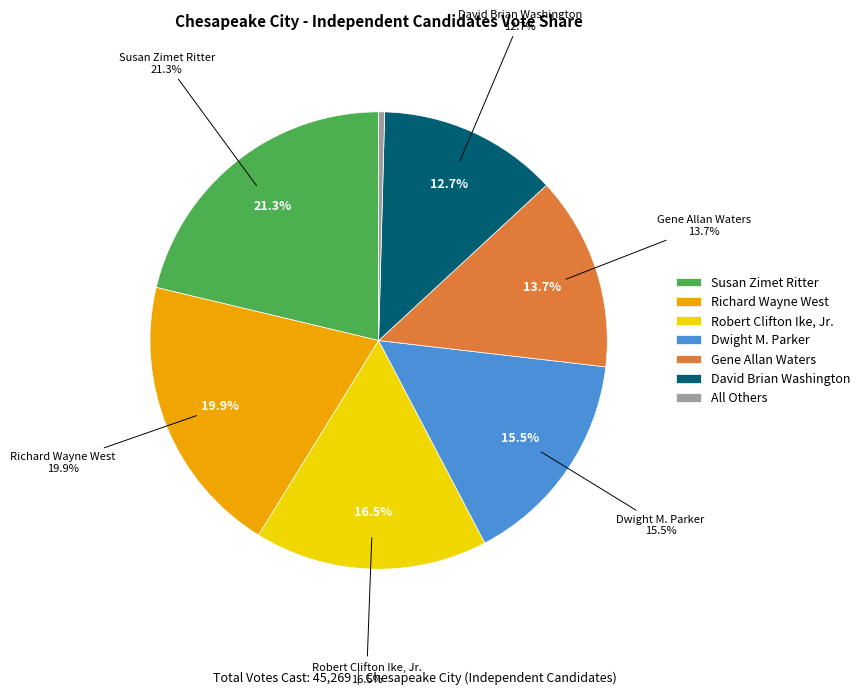

Which slice is the smallest?

All Others